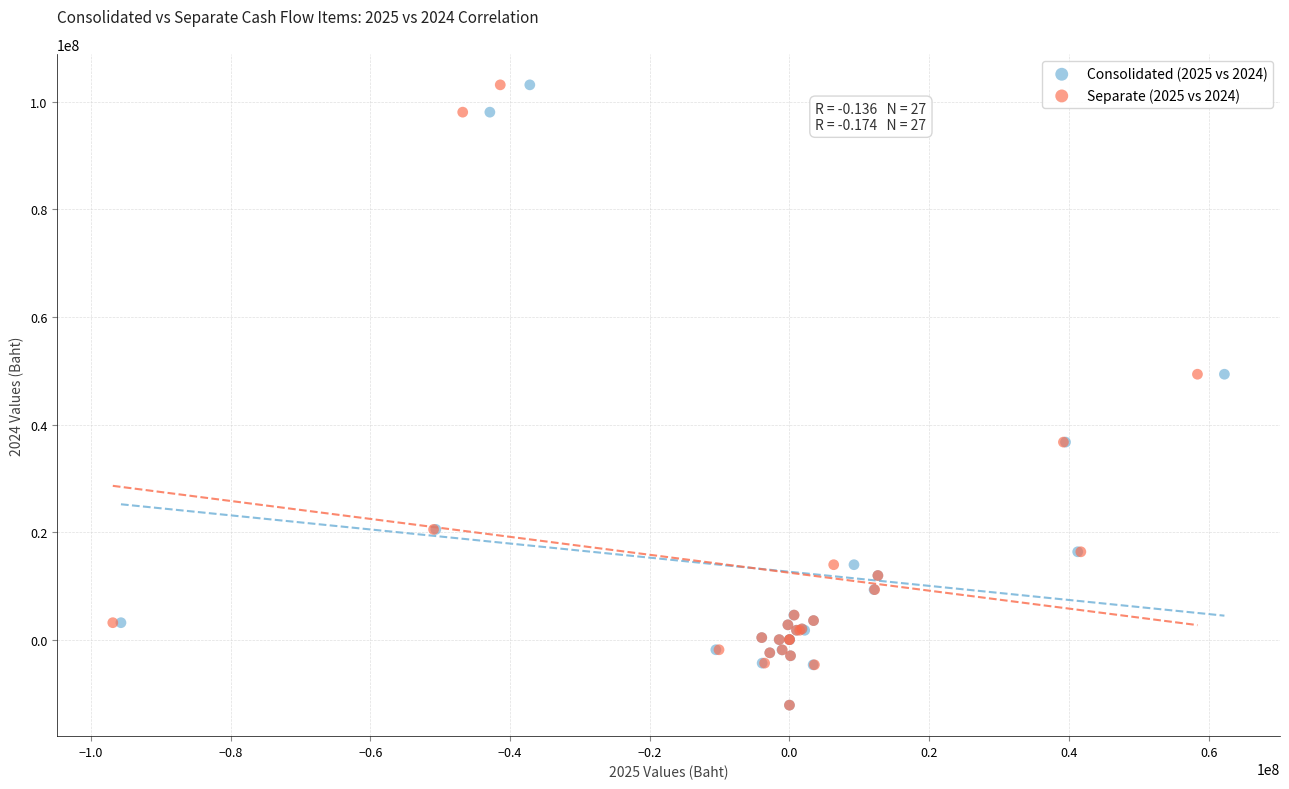

What are all the series names shown in the legend?

Consolidated (2025 vs 2024), Separate (2025 vs 2024)